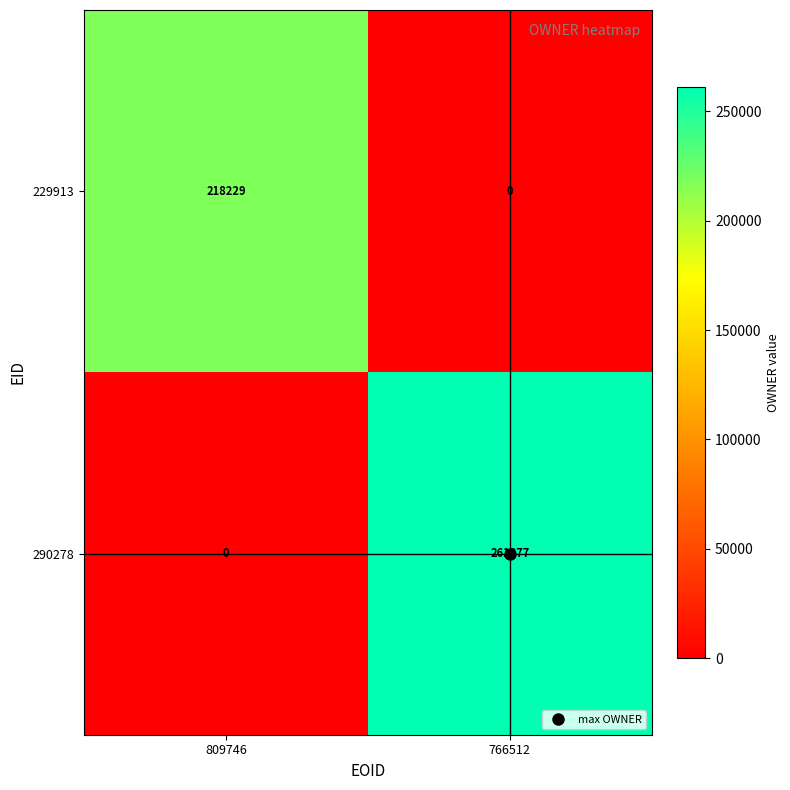

Which series changed the most between 809746 and 766512?

290278